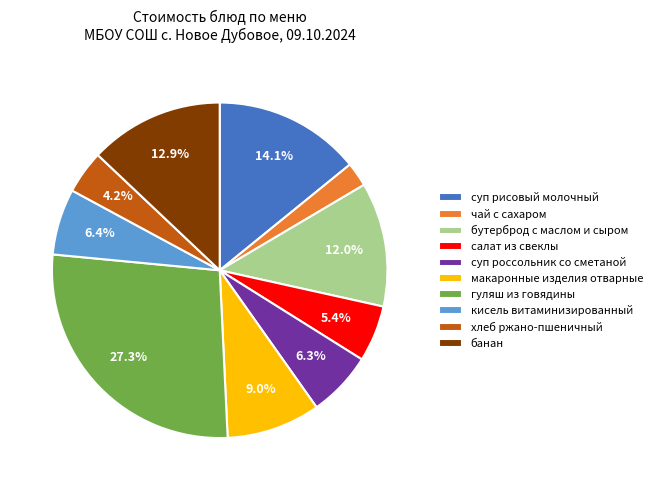

Is it true that макаронные изделия отварные is 9% of the pie?

True